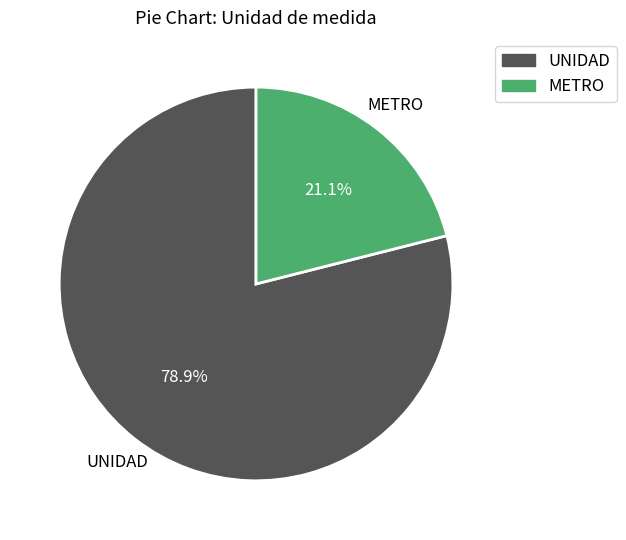

The UNIDAD slice represents 65% of the pie. True or false?

False